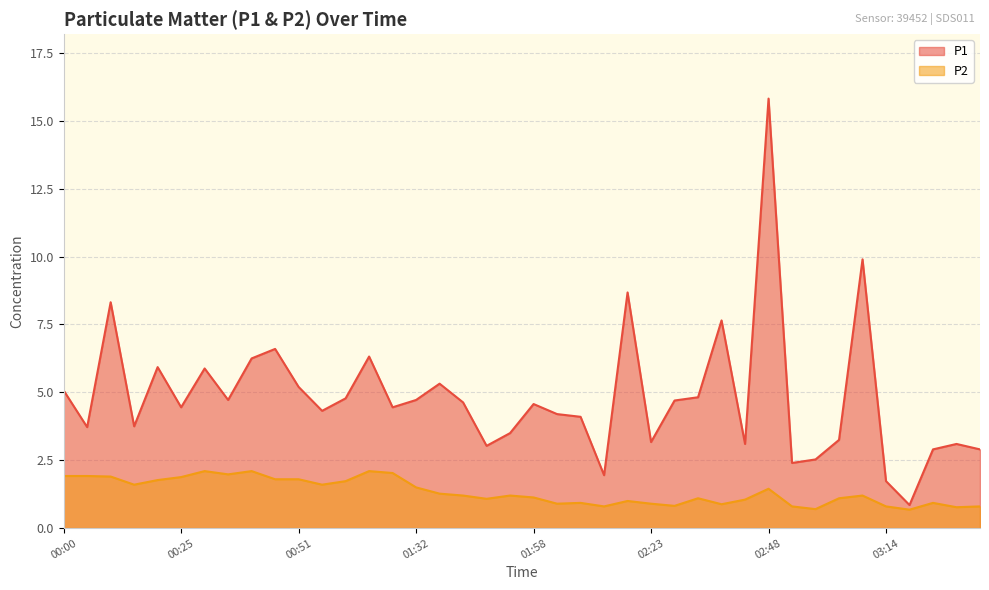

Where is the first local minimum for P2?

00:15